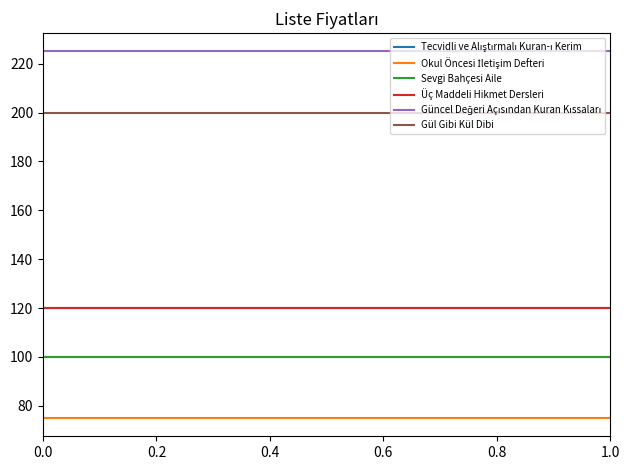

Rank the series at 1.0 from highest to lowest value.

Güncel Değeri Açısından Kuran Kıssaları, Gül Gibi Kül Dibi, Tecvidli ve Alıştırmalı Kuran-ı Kerim, Üç Maddeli Hikmet Dersleri, Sevgi Bahçesi Aile, Okul Öncesi İletişim Defteri